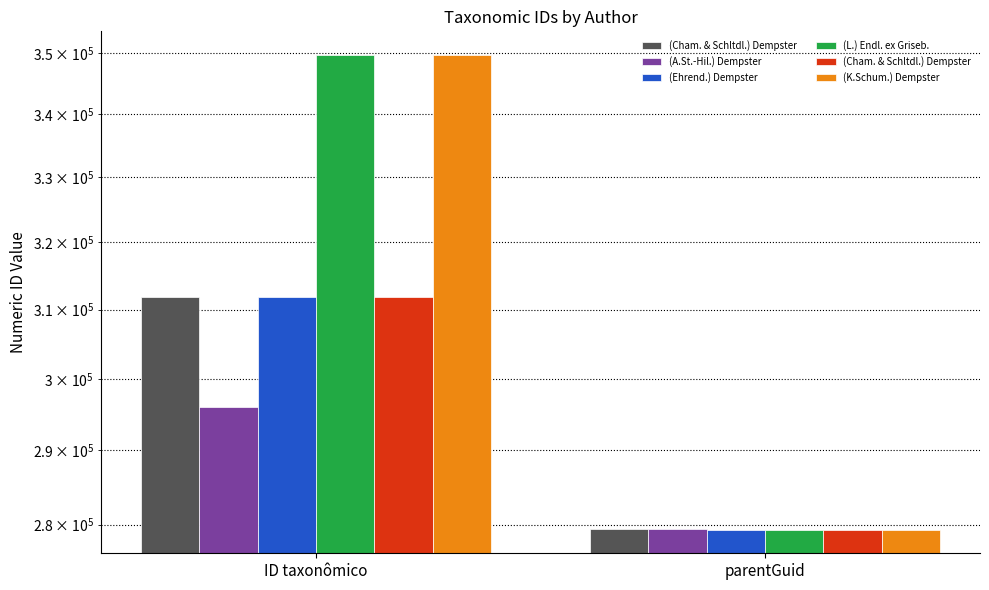

At parentGuid, list the series in order from largest to smallest.

(A.St.-Hil.) Dempster, (Cham. & Schltdl.) Dempster, (Ehrend.) Dempster, (L.) Endl. ex Griseb., (K.Schum.) Dempster